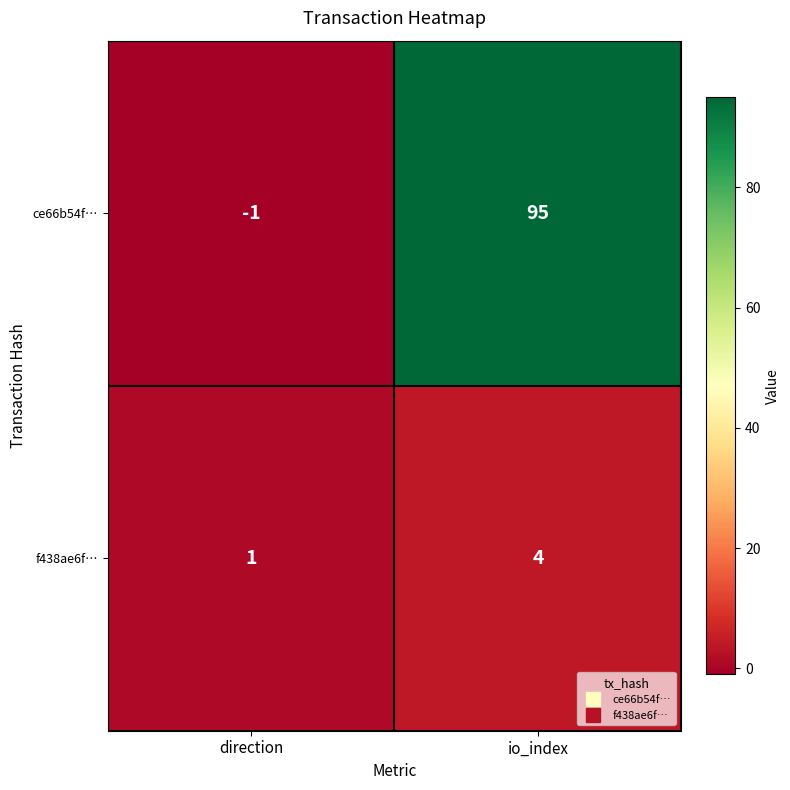

Reading right to left, transcribe all the data shown in this chart.

ce66b54f…: io_index=95	direction=-1
f438ae6f…: io_index=4	direction=1